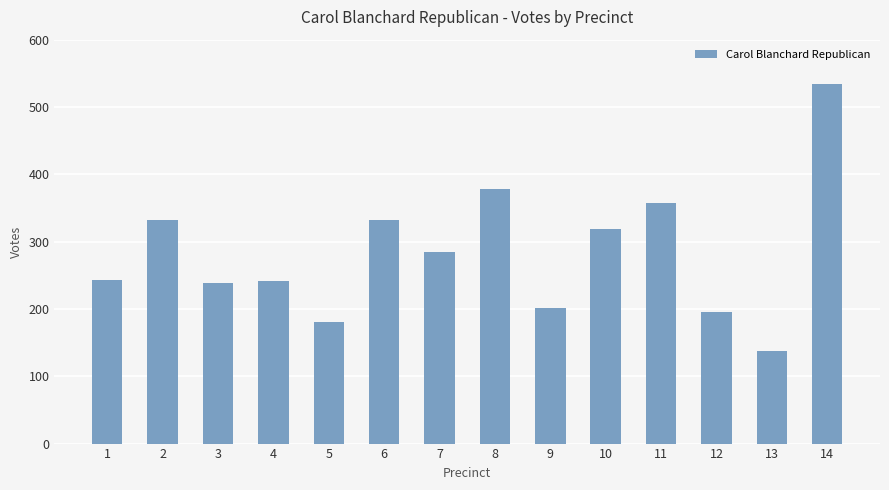

Which label corresponds to the smallest value in the chart?

13